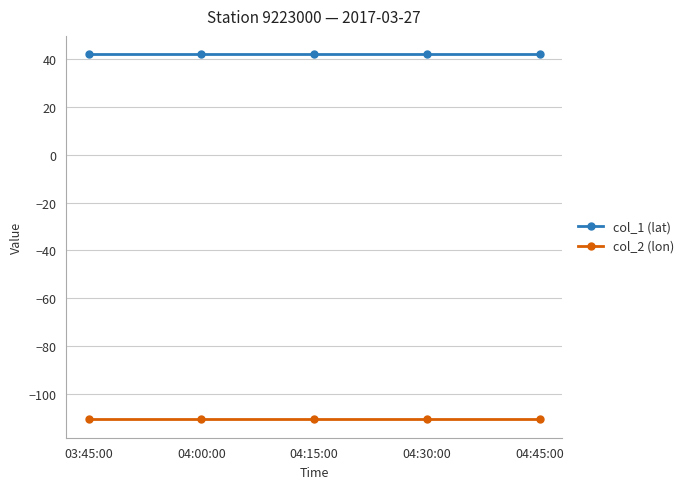

What is the maximum value shown in the chart?

42.1